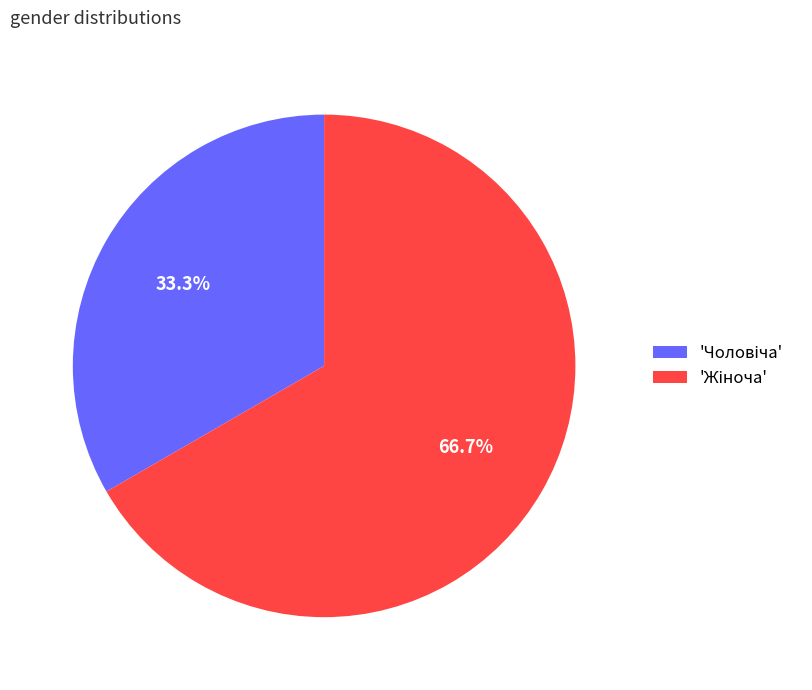

Is there a majority slice in this chart?

Yes